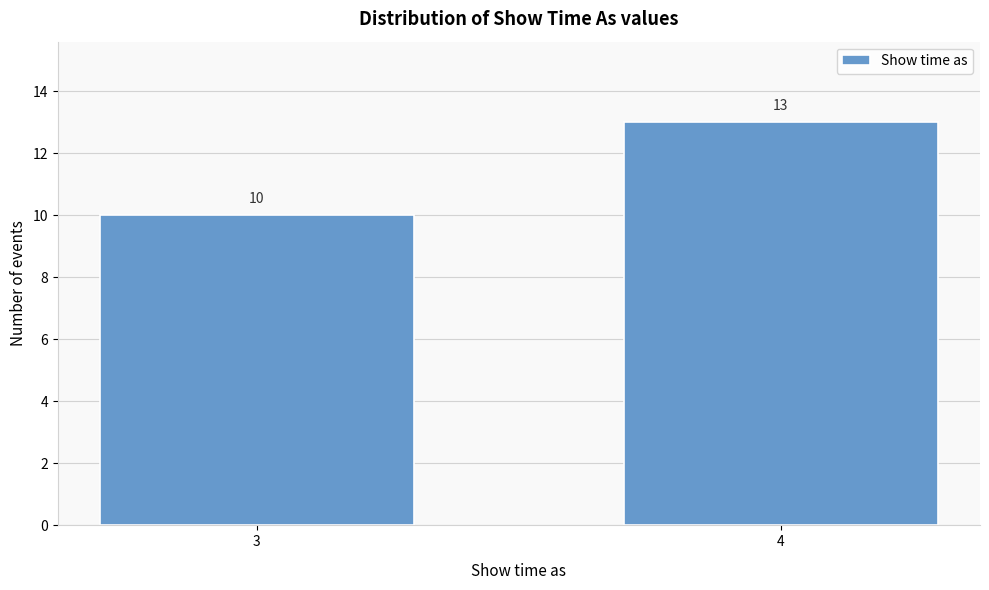

Reading left to right, what are all the values shown in this chart?

10	13